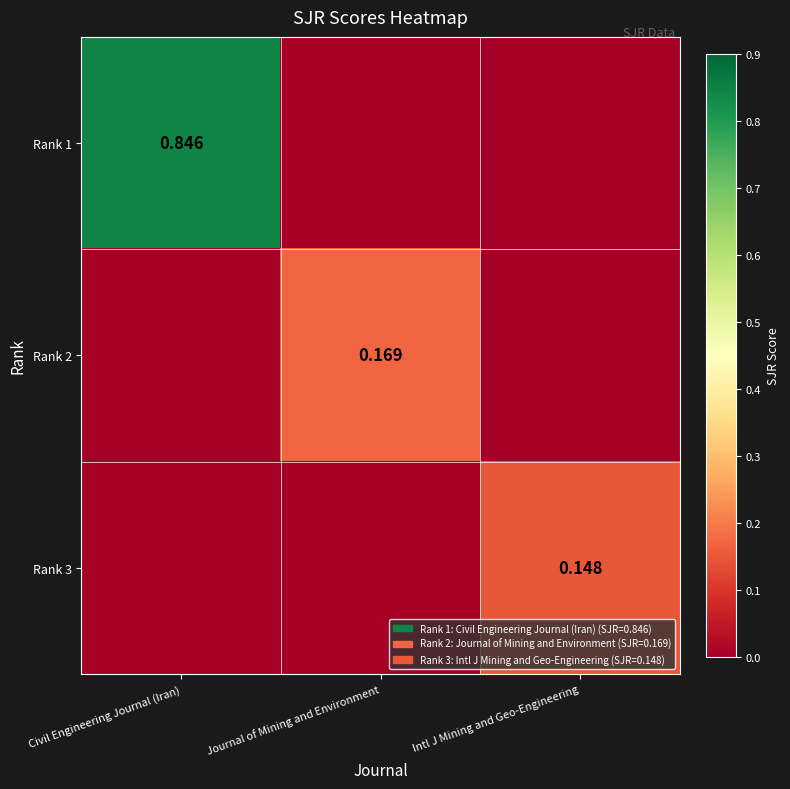

At how many categories does at least one series exceed 0?

3